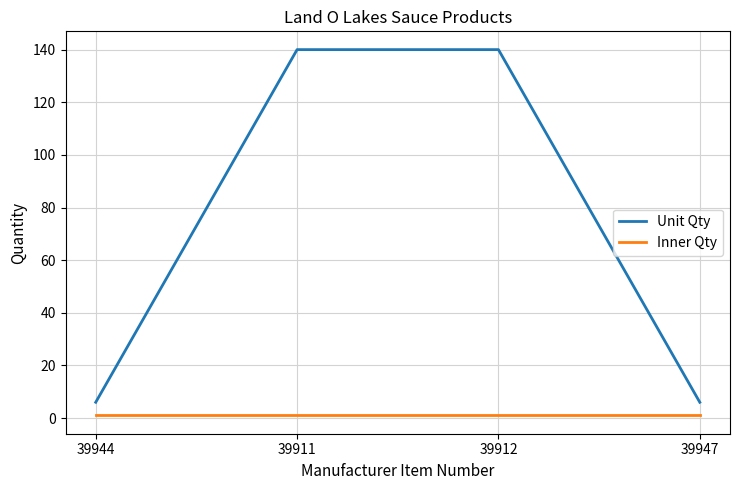

What is the total value across all series at 39947?

7